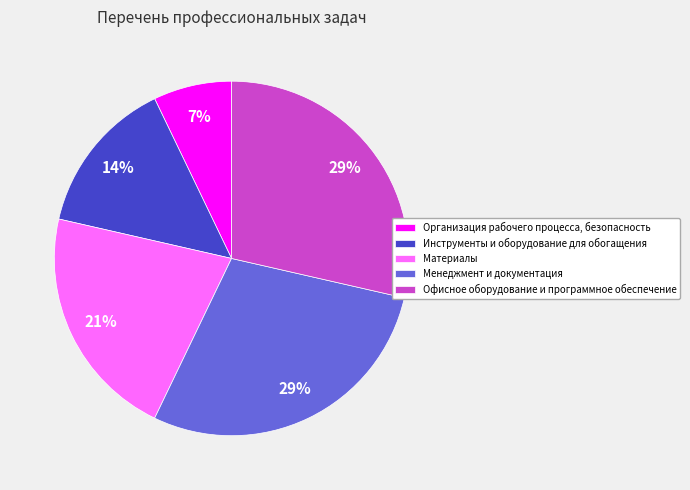

True or false: Материалы accounts for 21% of the total.

True